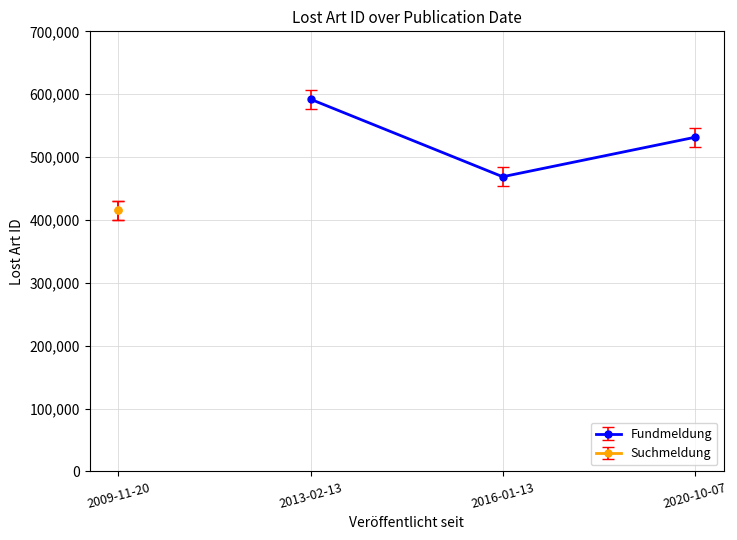

What is the value of the Fundmeldung point at the 3rd from the left?

531411